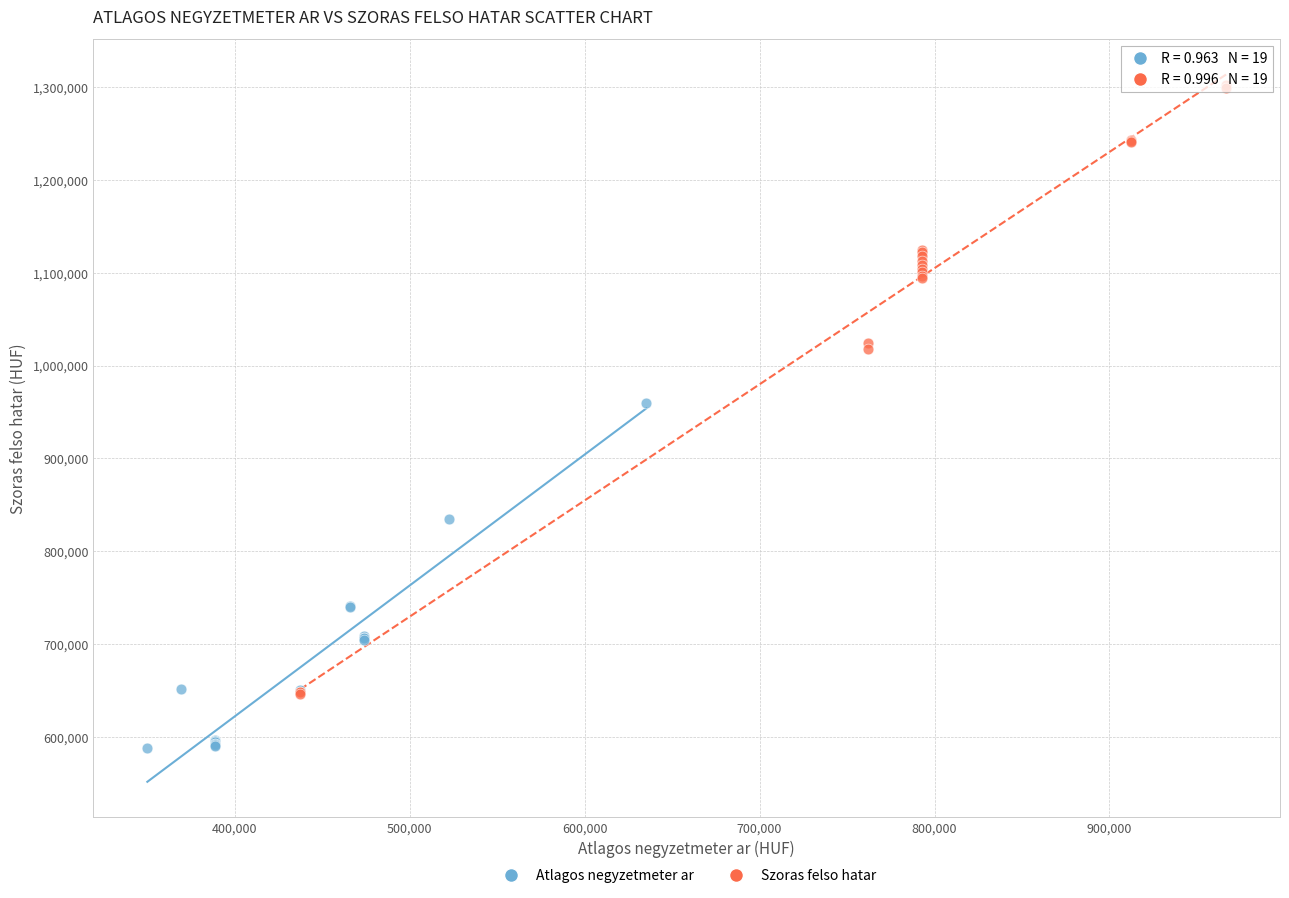

Which series has the largest Y range (max minus min)?

Szoras felso hatar